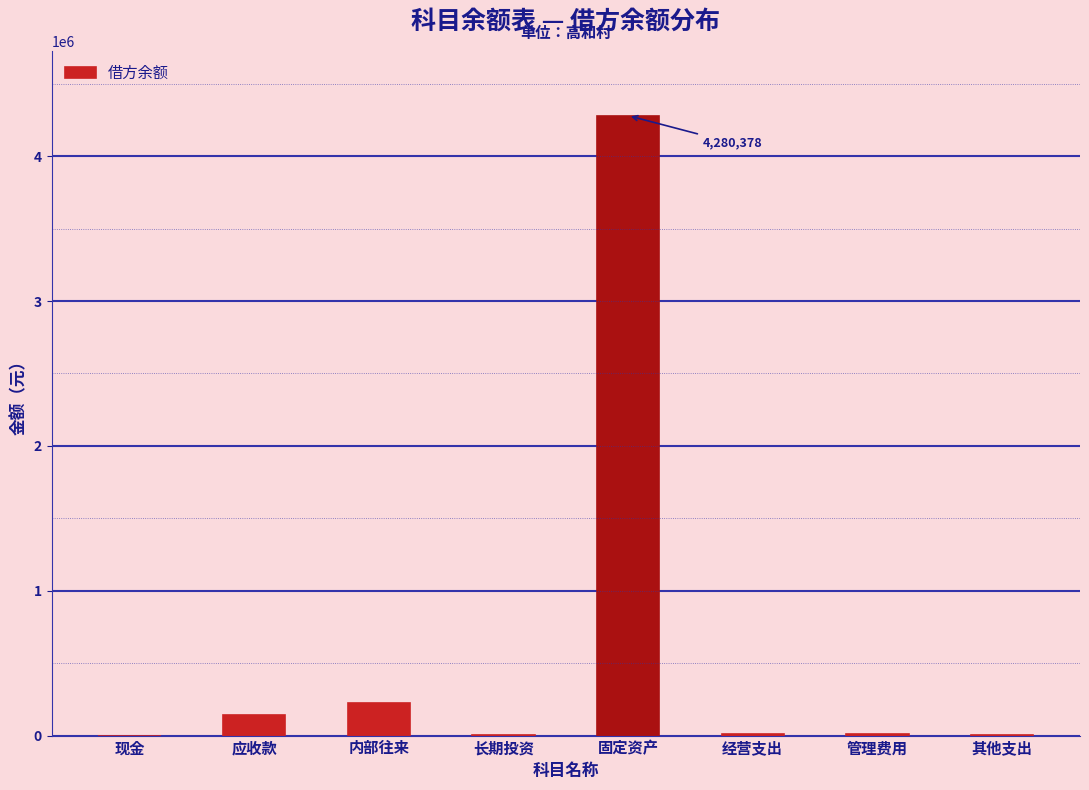

Between 经营支出 and 固定资产, which is larger?

固定资产